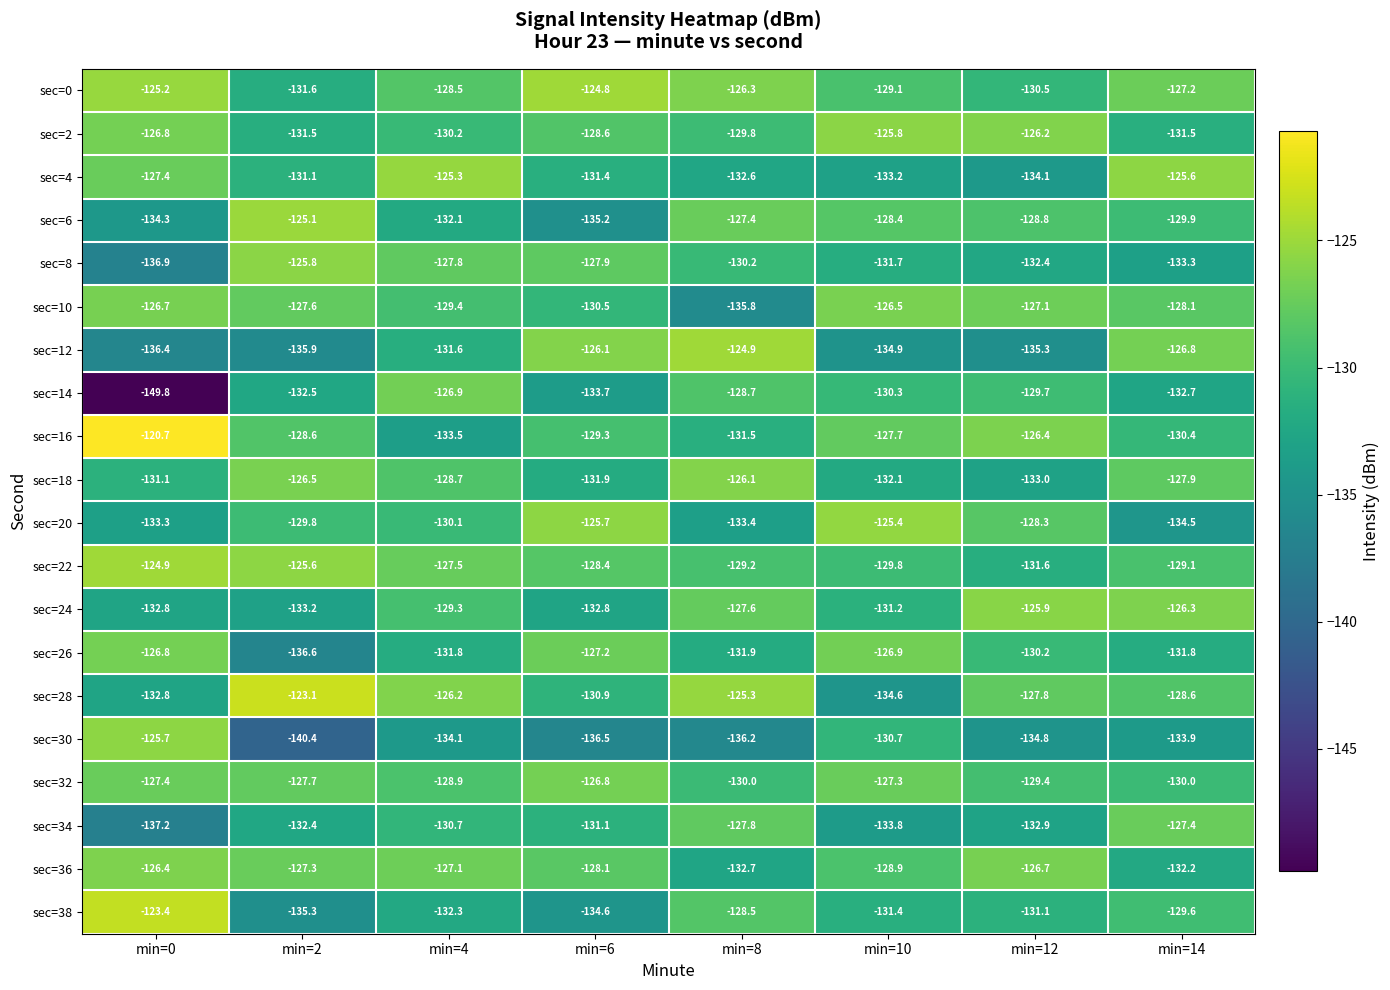

Where is sec=20 nearest to the value -129?

min=12